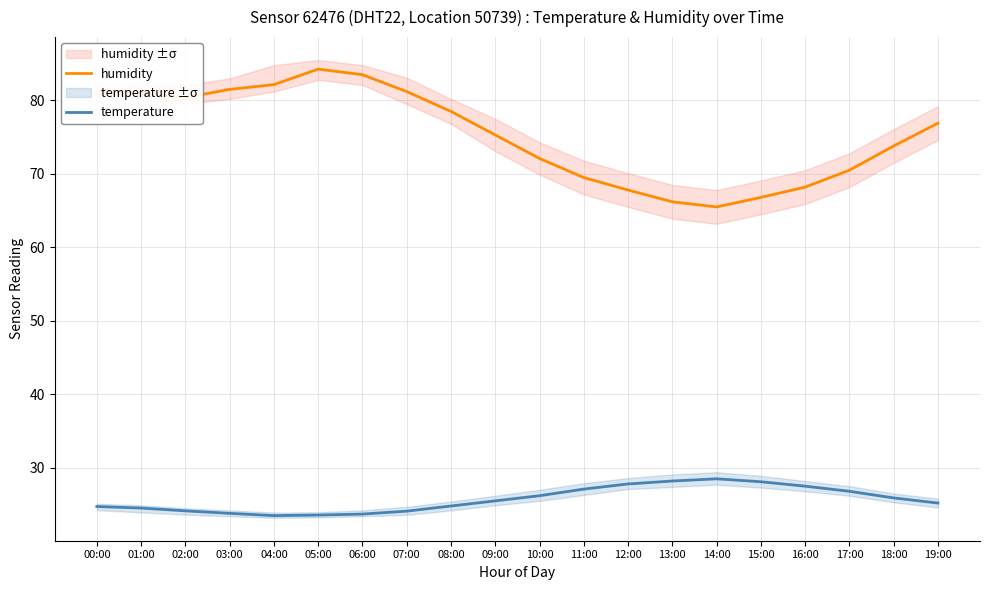

Which has a higher value, 14:00 or 04:00?

04:00